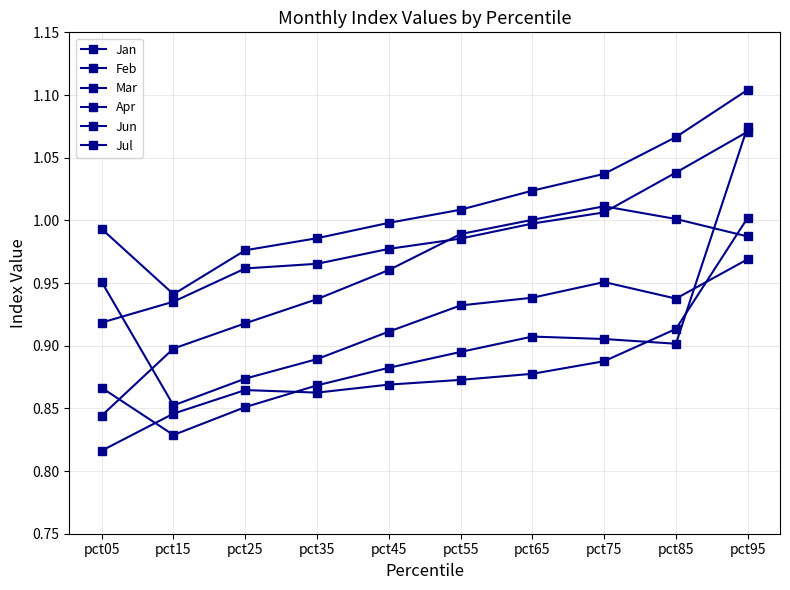

Does the chart display data point markers on the line(s)?

Yes